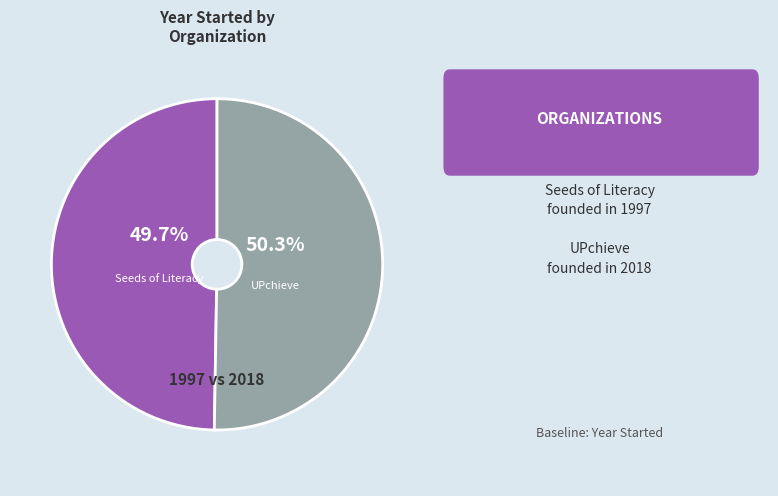

What is the total percentage of Seeds of Literacy and UPchieve?

100.0%